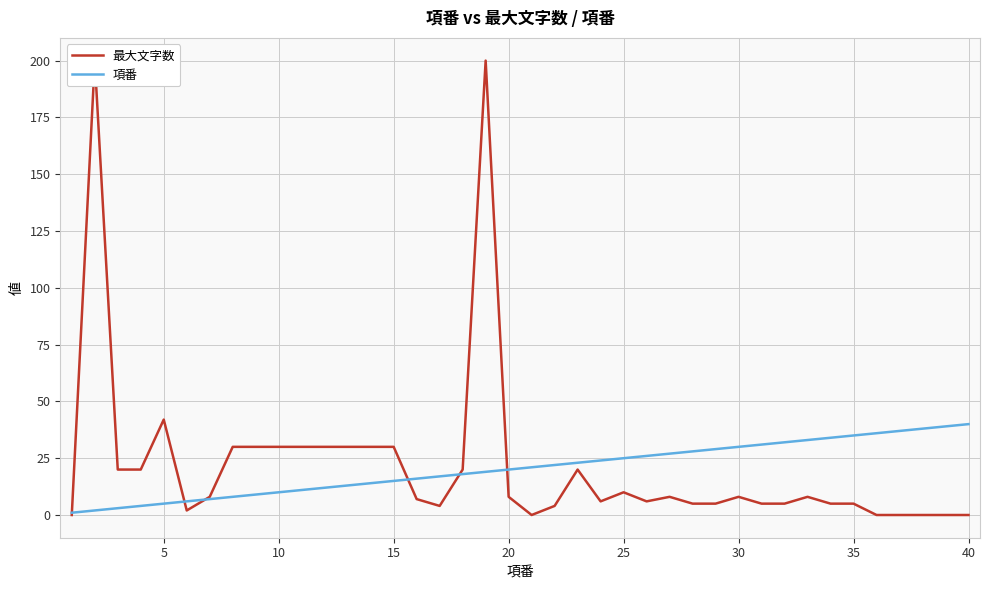

How many intersections are there between 項番 and 最大文字数?

6